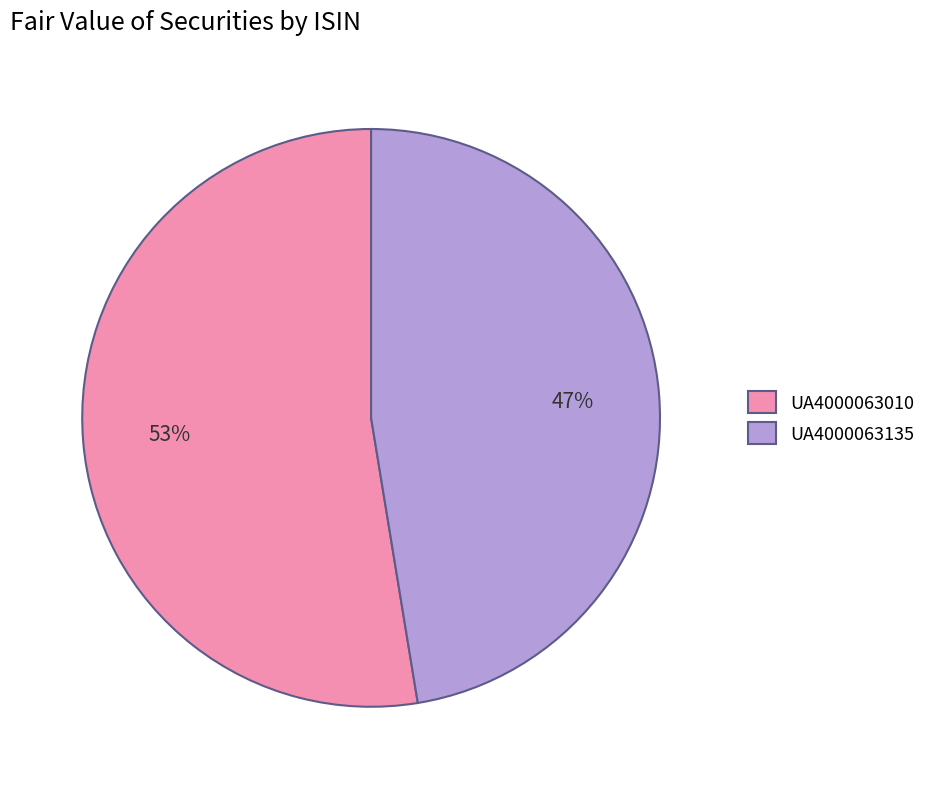

Count the number of slices in the pie.

2